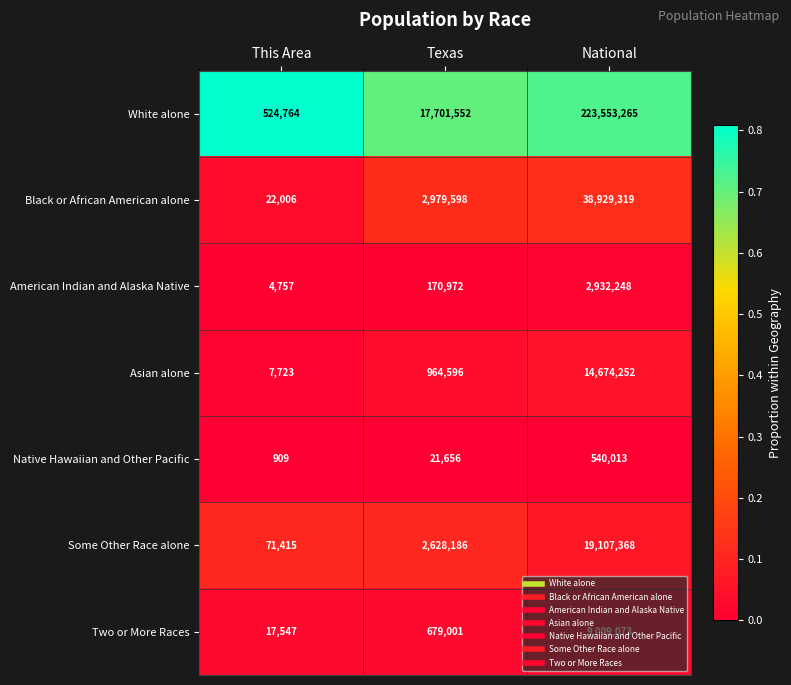

Which category has the lowest value in the Asian alone series?

This Area